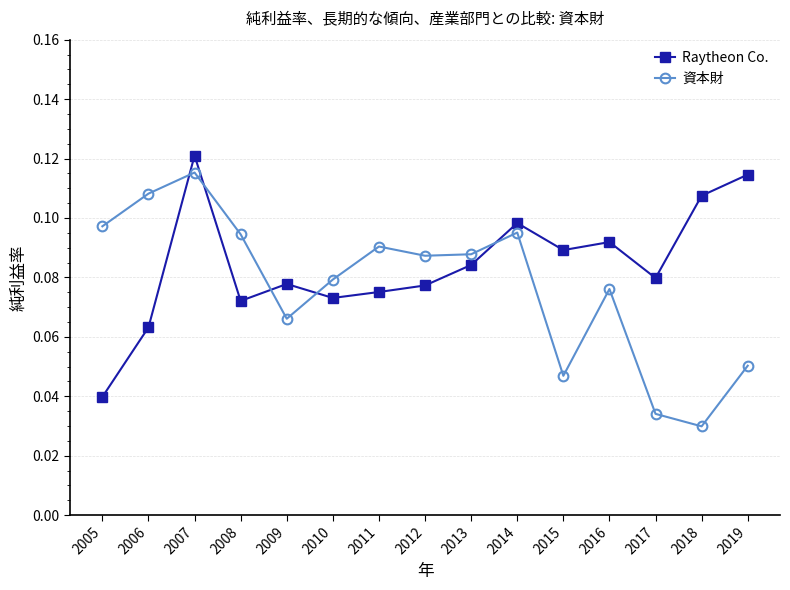

At which label is 資本財 closest to 0?

2018